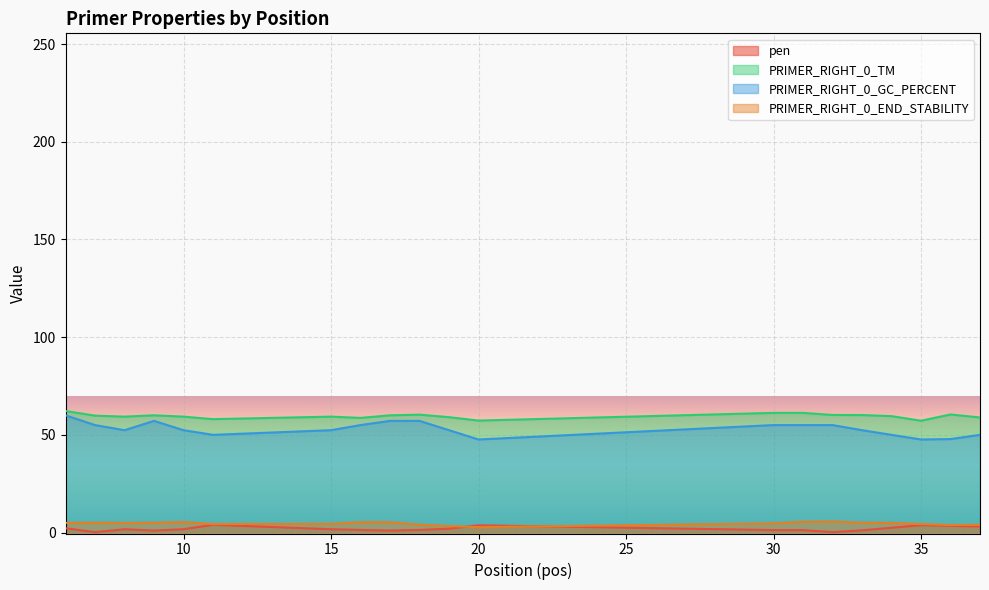

Which series changed the most between 7 and 19?

PRIMER_RIGHT_0_GC_PERCENT